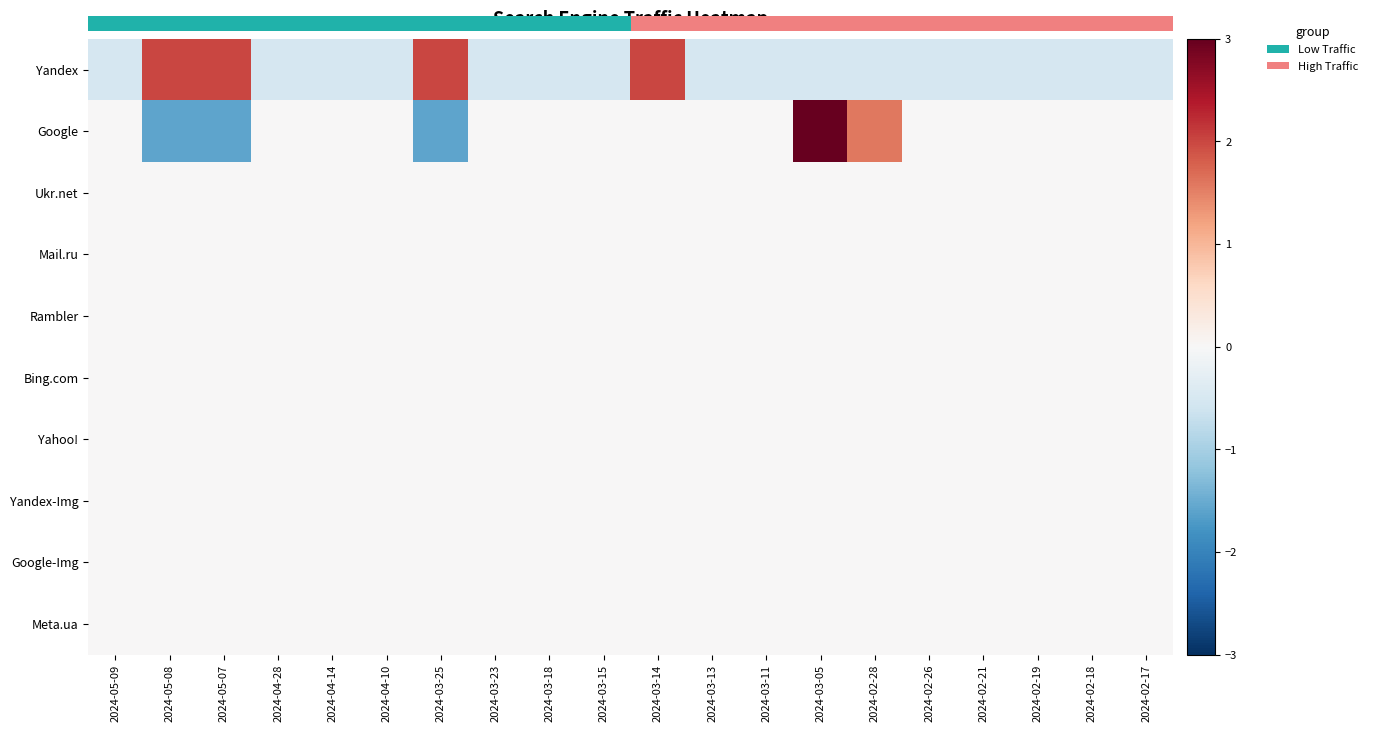

Reading left to right, extract all data points from this chart.

Yandex: 2024-05-09=-0.5	2024-05-08=2.0	2024-05-07=2.0	2024-04-28=-0.5	2024-04-14=-0.5	2024-04-10=-0.5	2024-03-25=2.0	2024-03-23=-0.5	2024-03-18=-0.5	2024-03-15=-0.5	2024-03-14=2.0	2024-03-13=-0.5	2024-03-11=-0.5	2024-03-05=-0.5	2024-02-28=-0.5	2024-02-26=-0.5	2024-02-21=-0.5	2024-02-19=-0.5	2024-02-18=-0.5	2024-02-17=-0.5
Google: 2024-05-09=0.0	2024-05-08=-1.6	2024-05-07=-1.6	2024-04-28=0.0	2024-04-14=0.0	2024-04-10=0.0	2024-03-25=-1.6	2024-03-23=0.0	2024-03-18=0.0	2024-03-15=0.0	2024-03-14=0.0	2024-03-13=0.0	2024-03-11=0.0	2024-03-05=3.2	2024-02-28=1.6	2024-02-26=0.0	2024-02-21=0.0	2024-02-19=0.0	2024-02-18=0.0	2024-02-17=0.0
Ukr.net: 2024-05-09=0.0	2024-05-08=0.0	2024-05-07=0.0	2024-04-28=0.0	2024-04-14=0.0	2024-04-10=0.0	2024-03-25=0.0	2024-03-23=0.0	2024-03-18=0.0	2024-03-15=0.0	2024-03-14=0.0	2024-03-13=0.0	2024-03-11=0.0	2024-03-05=0.0	2024-02-28=0.0	2024-02-26=0.0	2024-02-21=0.0	2024-02-19=0.0	2024-02-18=0.0	2024-02-17=0.0
Mail.ru: 2024-05-09=0.0	2024-05-08=0.0	2024-05-07=0.0	2024-04-28=0.0	2024-04-14=0.0	2024-04-10=0.0	2024-03-25=0.0	2024-03-23=0.0	2024-03-18=0.0	2024-03-15=0.0	2024-03-14=0.0	2024-03-13=0.0	2024-03-11=0.0	2024-03-05=0.0	2024-02-28=0.0	2024-02-26=0.0	2024-02-21=0.0	2024-02-19=0.0	2024-02-18=0.0	2024-02-17=0.0
Rambler: 2024-05-09=0.0	2024-05-08=0.0	2024-05-07=0.0	2024-04-28=0.0	2024-04-14=0.0	2024-04-10=0.0	2024-03-25=0.0	2024-03-23=0.0	2024-03-18=0.0	2024-03-15=0.0	2024-03-14=0.0	2024-03-13=0.0	2024-03-11=0.0	2024-03-05=0.0	2024-02-28=0.0	2024-02-26=0.0	2024-02-21=0.0	2024-02-19=0.0	2024-02-18=0.0	2024-02-17=0.0
Bing.com: 2024-05-09=0.0	2024-05-08=0.0	2024-05-07=0.0	2024-04-28=0.0	2024-04-14=0.0	2024-04-10=0.0	2024-03-25=0.0	2024-03-23=0.0	2024-03-18=0.0	2024-03-15=0.0	2024-03-14=0.0	2024-03-13=0.0	2024-03-11=0.0	2024-03-05=0.0	2024-02-28=0.0	2024-02-26=0.0	2024-02-21=0.0	2024-02-19=0.0	2024-02-18=0.0	2024-02-17=0.0
Yahoo!: 2024-05-09=0.0	2024-05-08=0.0	2024-05-07=0.0	2024-04-28=0.0	2024-04-14=0.0	2024-04-10=0.0	2024-03-25=0.0	2024-03-23=0.0	2024-03-18=0.0	2024-03-15=0.0	2024-03-14=0.0	2024-03-13=0.0	2024-03-11=0.0	2024-03-05=0.0	2024-02-28=0.0	2024-02-26=0.0	2024-02-21=0.0	2024-02-19=0.0	2024-02-18=0.0	2024-02-17=0.0
Yandex-Img: 2024-05-09=0.0	2024-05-08=0.0	2024-05-07=0.0	2024-04-28=0.0	2024-04-14=0.0	2024-04-10=0.0	2024-03-25=0.0	2024-03-23=0.0	2024-03-18=0.0	2024-03-15=0.0	2024-03-14=0.0	2024-03-13=0.0	2024-03-11=0.0	2024-03-05=0.0	2024-02-28=0.0	2024-02-26=0.0	2024-02-21=0.0	2024-02-19=0.0	2024-02-18=0.0	2024-02-17=0.0
Google-Img: 2024-05-09=0.0	2024-05-08=0.0	2024-05-07=0.0	2024-04-28=0.0	2024-04-14=0.0	2024-04-10=0.0	2024-03-25=0.0	2024-03-23=0.0	2024-03-18=0.0	2024-03-15=0.0	2024-03-14=0.0	2024-03-13=0.0	2024-03-11=0.0	2024-03-05=0.0	2024-02-28=0.0	2024-02-26=0.0	2024-02-21=0.0	2024-02-19=0.0	2024-02-18=0.0	2024-02-17=0.0
Meta.ua: 2024-05-09=0.0	2024-05-08=0.0	2024-05-07=0.0	2024-04-28=0.0	2024-04-14=0.0	2024-04-10=0.0	2024-03-25=0.0	2024-03-23=0.0	2024-03-18=0.0	2024-03-15=0.0	2024-03-14=0.0	2024-03-13=0.0	2024-03-11=0.0	2024-03-05=0.0	2024-02-28=0.0	2024-02-26=0.0	2024-02-21=0.0	2024-02-19=0.0	2024-02-18=0.0	2024-02-17=0.0